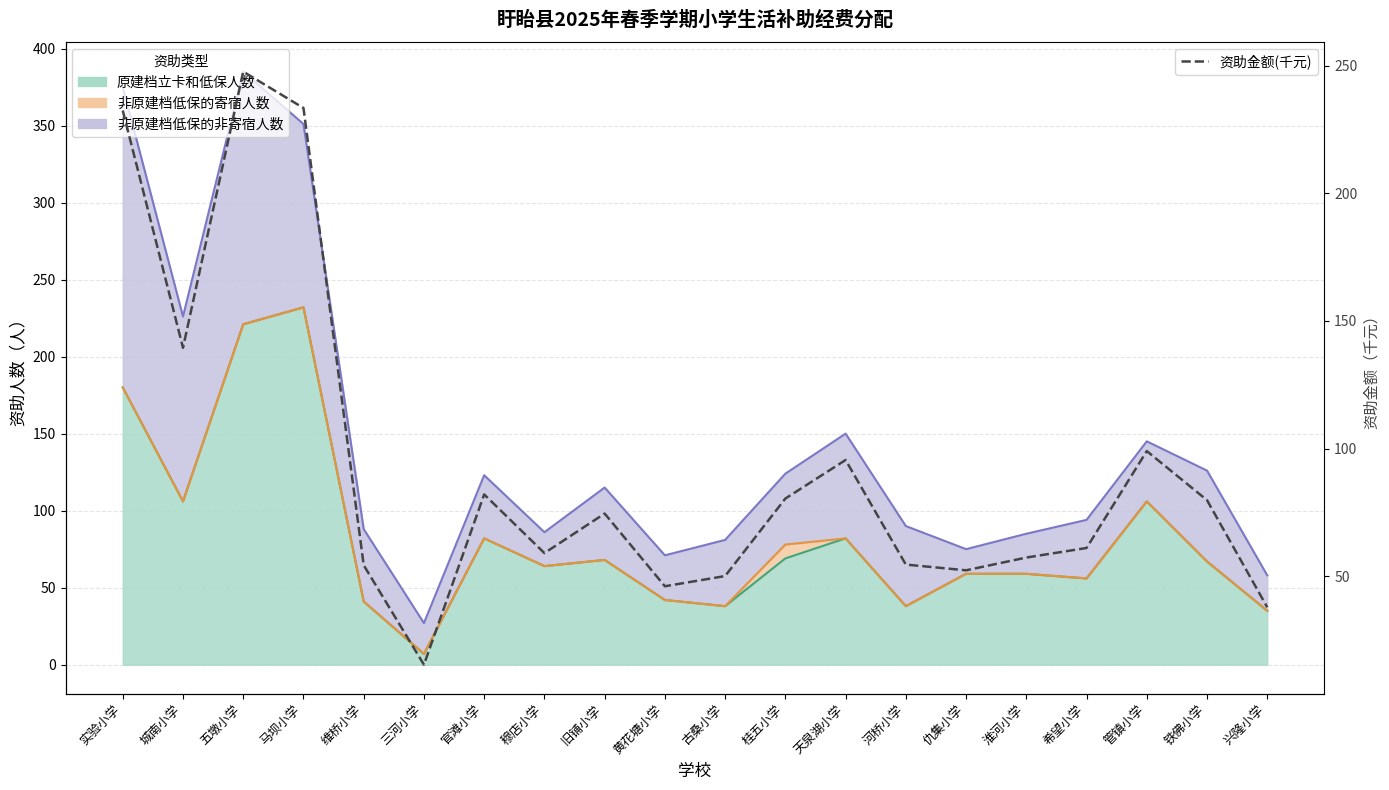

What is the difference between the maximum and minimum values?

232.5